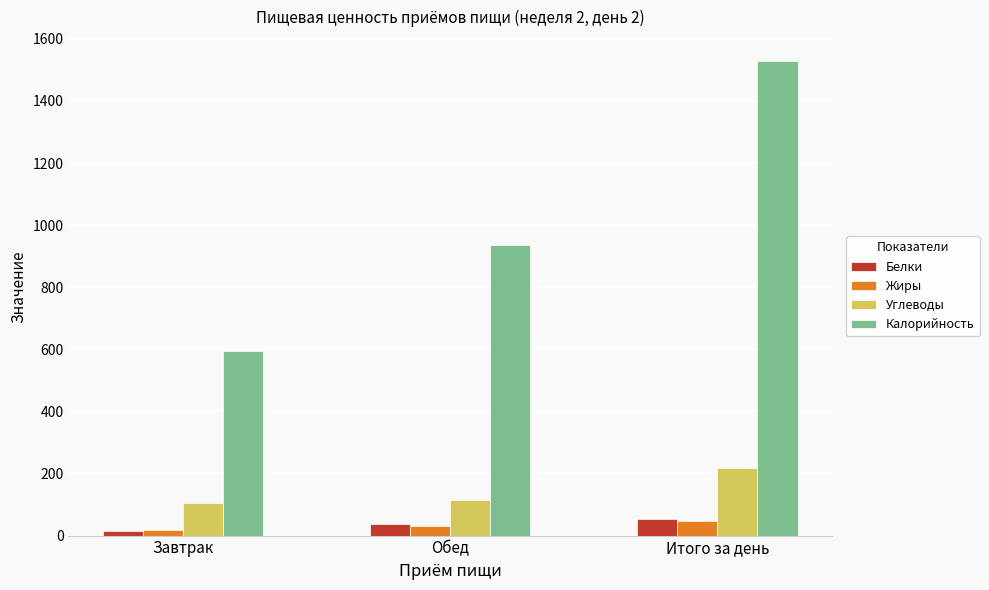

Does the chart contain any negative values?

No